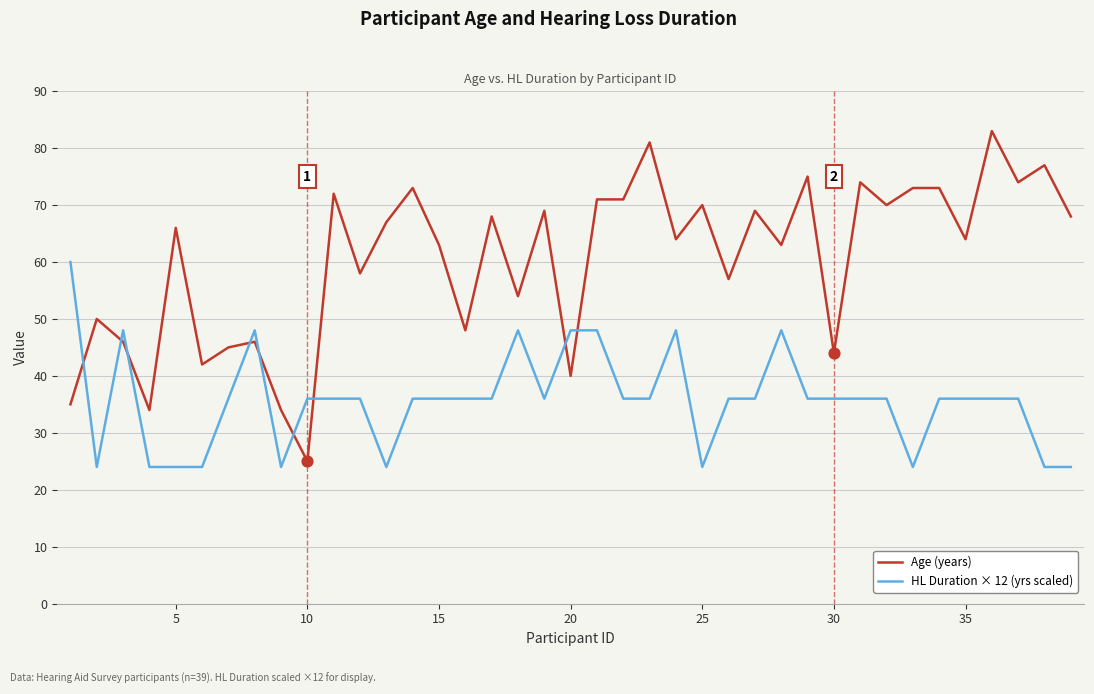

Which series has the largest total across all categories?

Age (years)